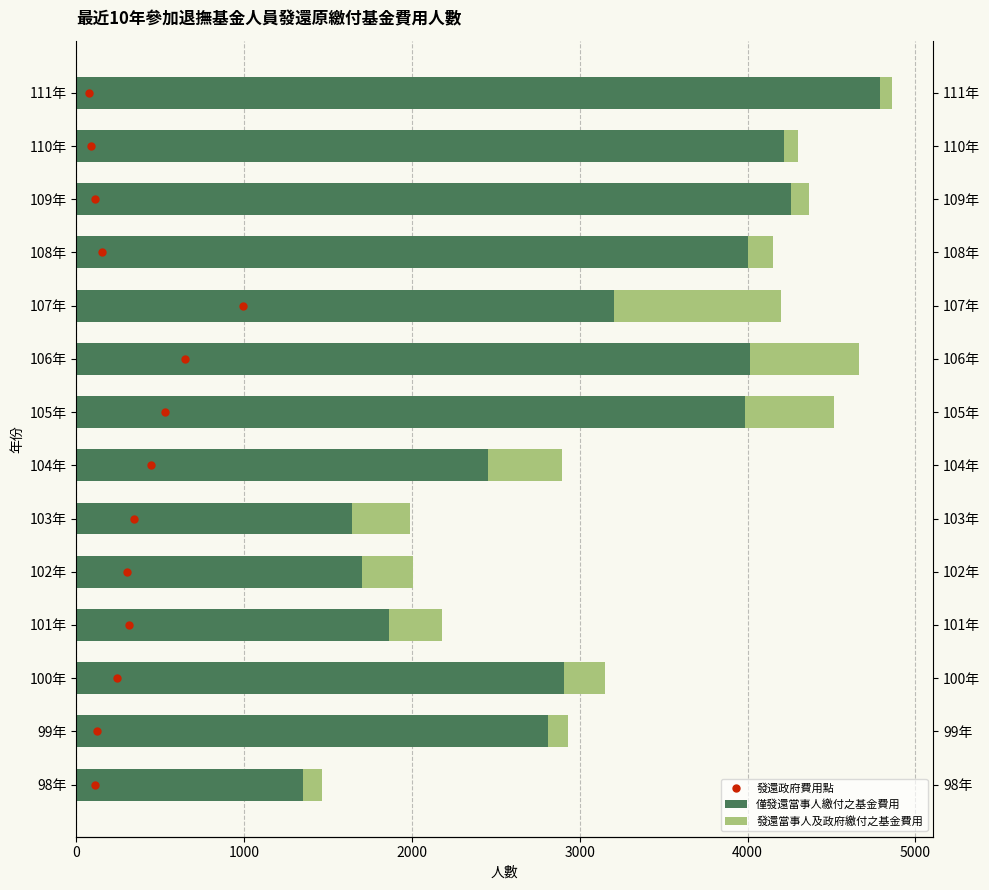

Does the chart contain any negative values?

No